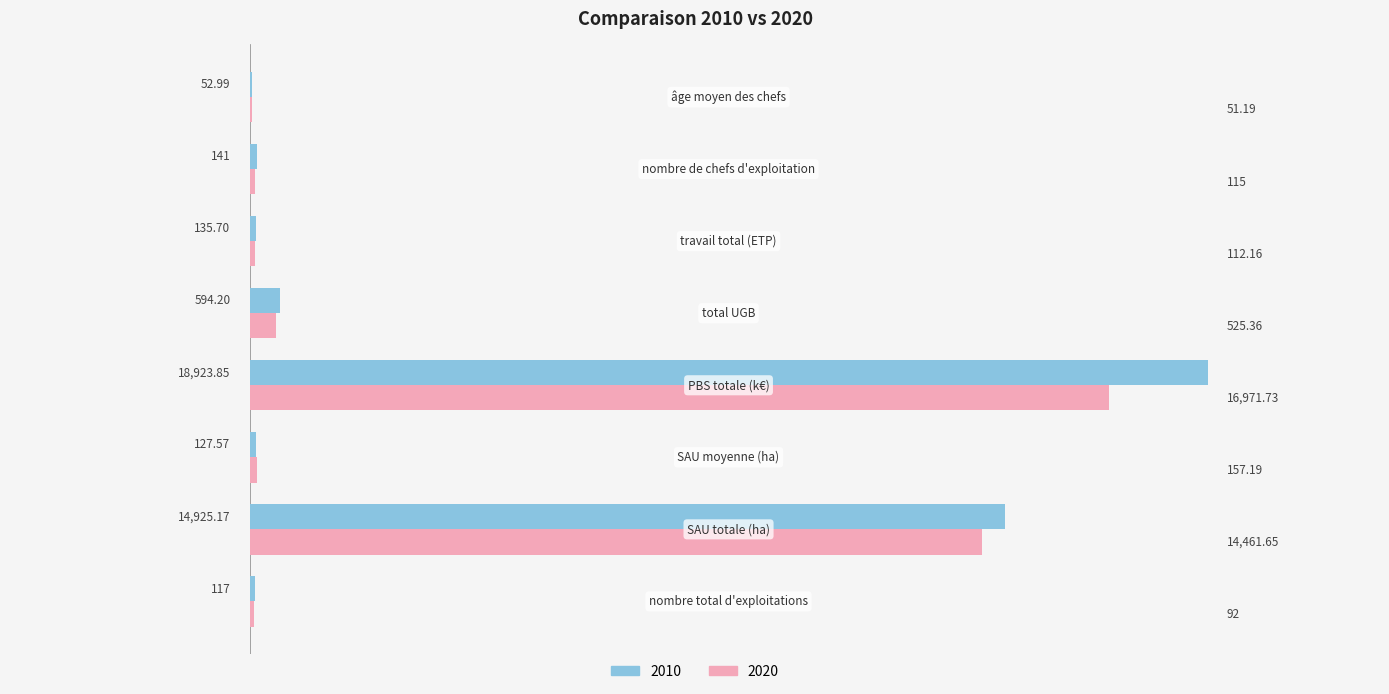

How many data points does each series have?

8